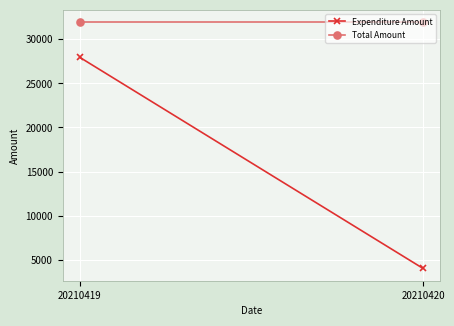

Which series has the largest total across all categories?

Total Amount